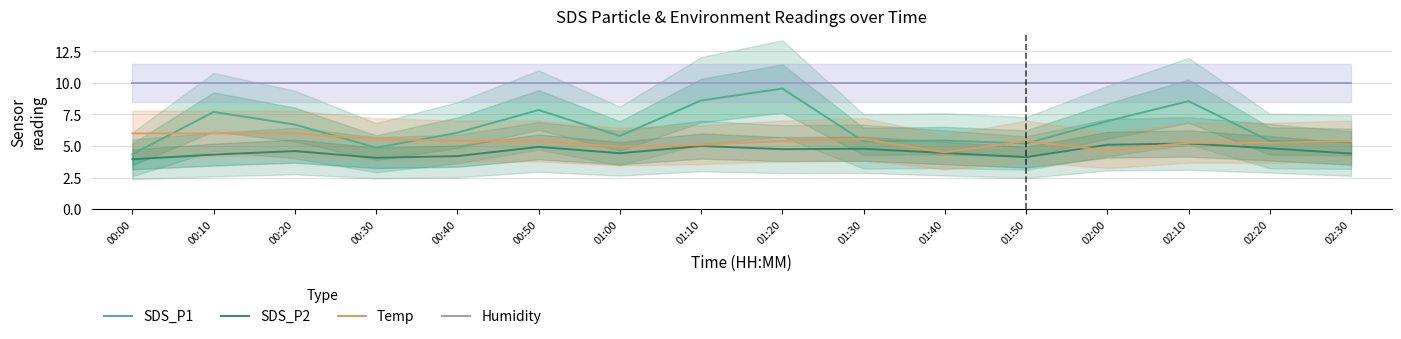

At which category does SDS_P2 reach its first local peak?

00:20